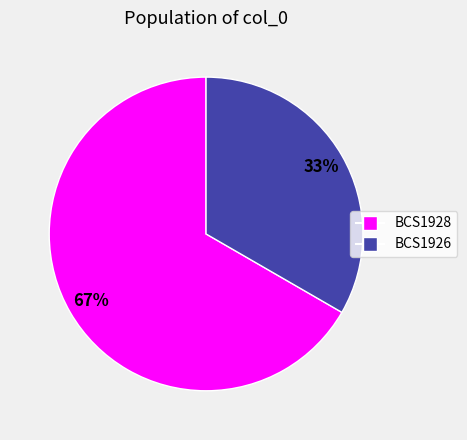

Do BCS1926 and BCS1928 together represent more than half of the pie?

Yes